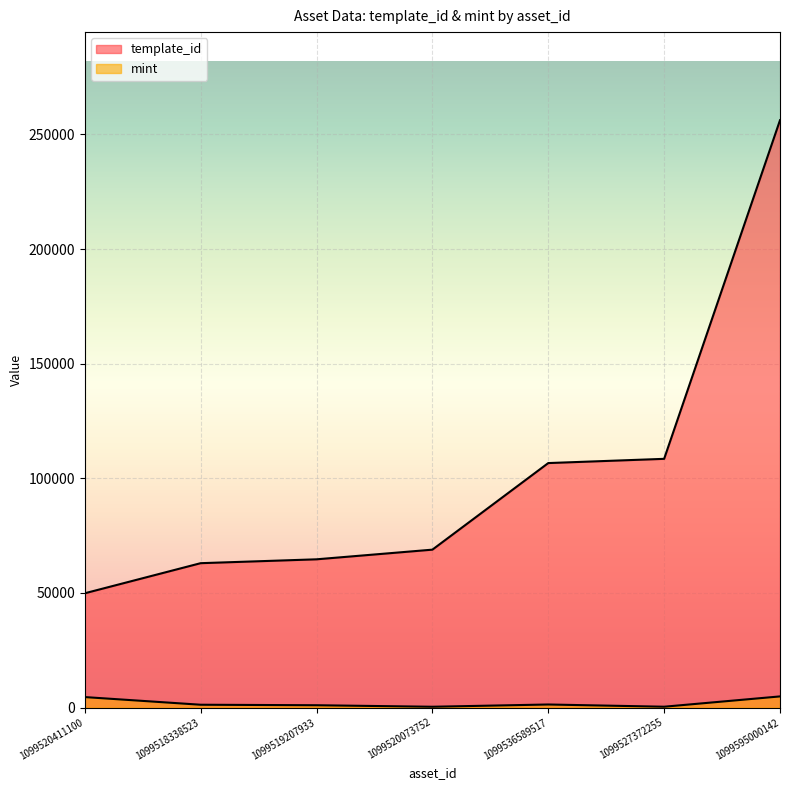

What is the total value across all series at 1099536589517?

107977